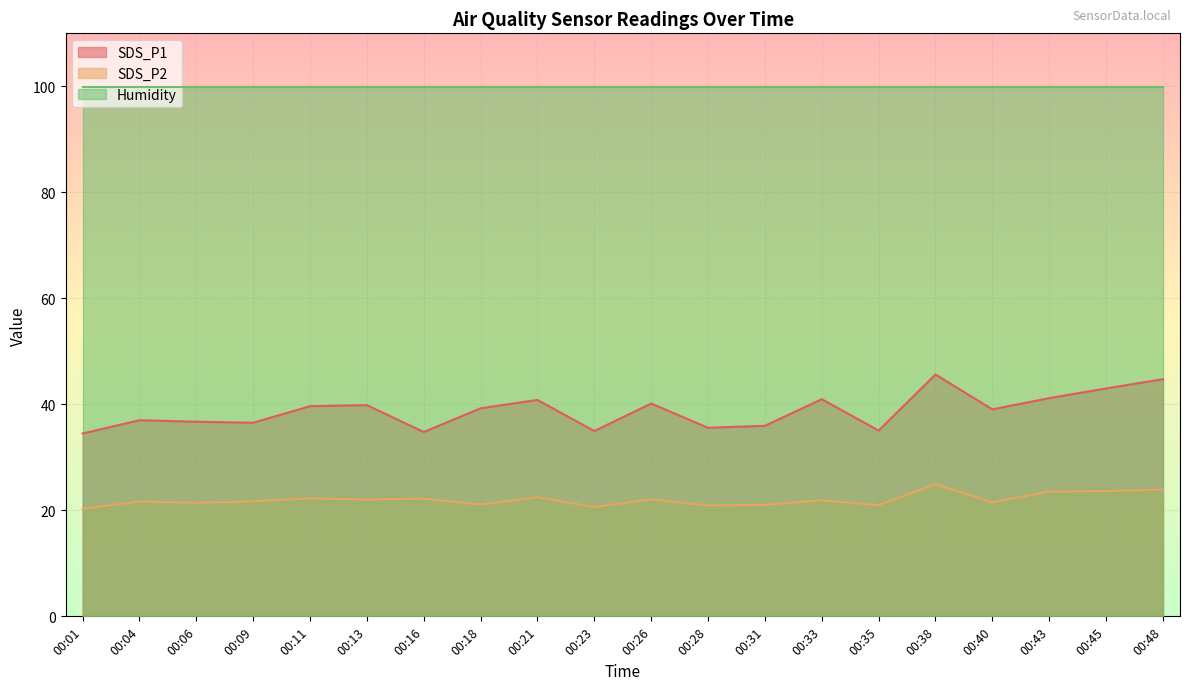

Does the chart display data point markers on the line(s)?

No